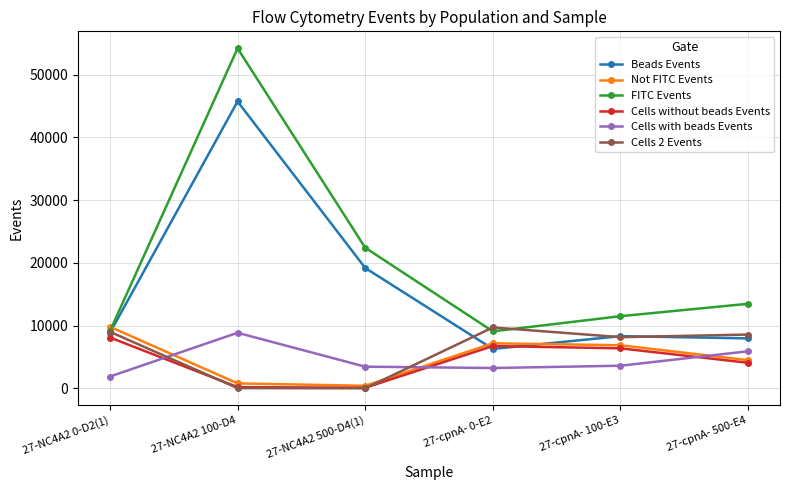

Which series changed the most between 27-NC4A2 100-D4 and 27-NC4A2 500-D4(1)?

FITC Events